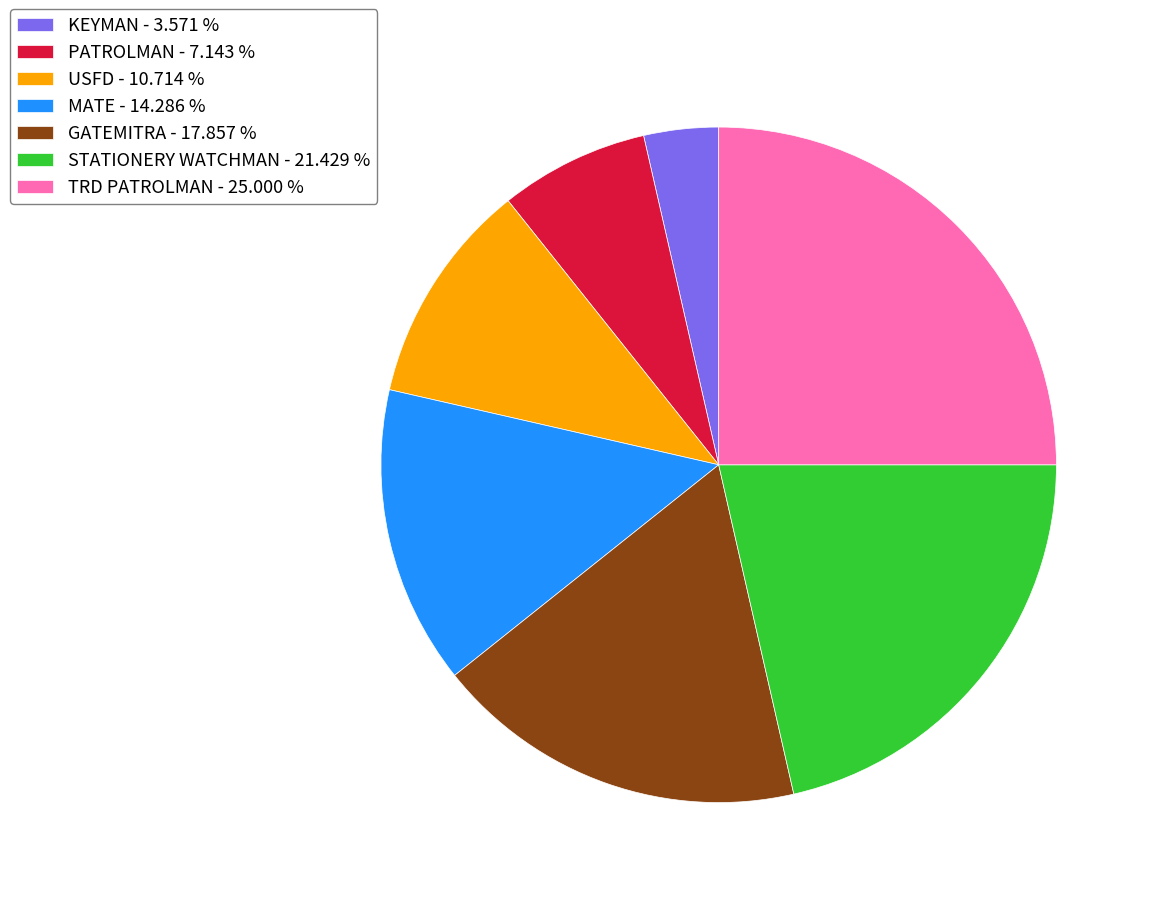

Is GATEMITRA the majority of the pie?

No